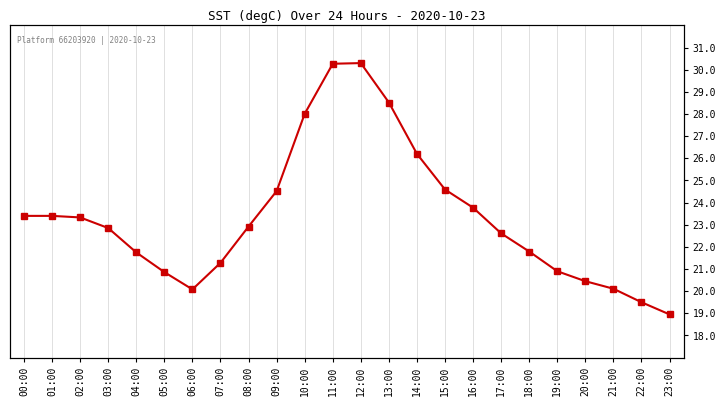

Which label corresponds to the smallest value in the chart?

23:00